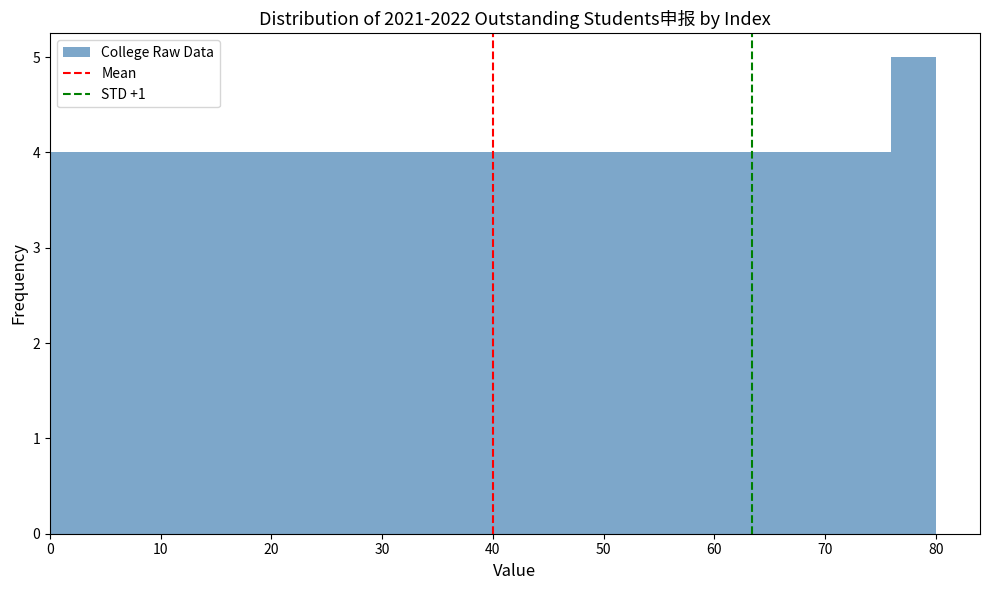

What is the height of the bar covering 72 to 76 on the x-axis? The values are not printed on the chart, so give them approximately, as read against the axis.

4